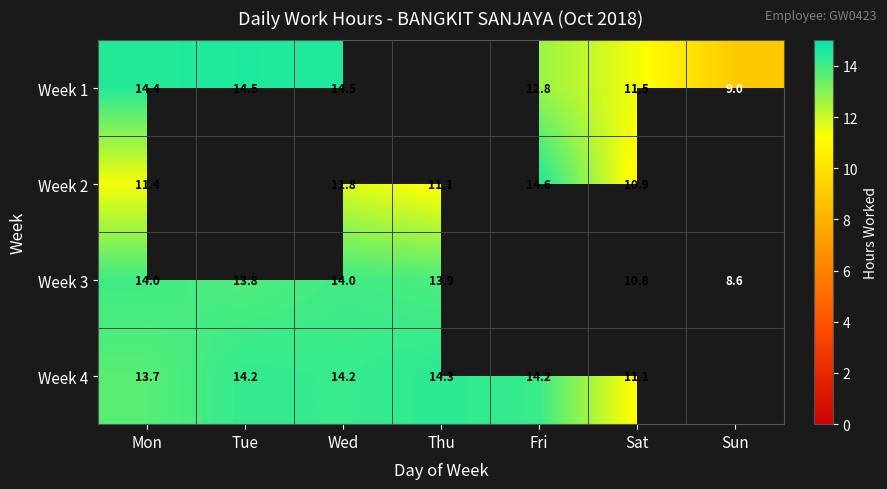

What is the sum of the Week 1 values at Wed and Fri?

27.3